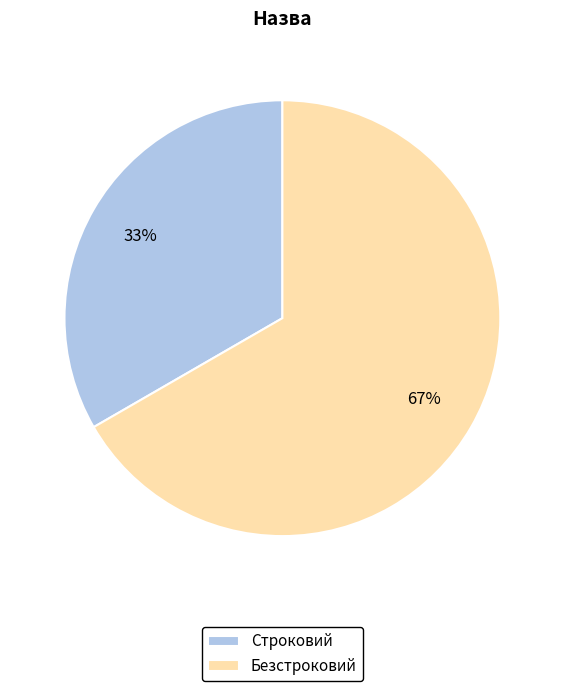

The Строковий slice represents 47% of the pie. True or false?

False